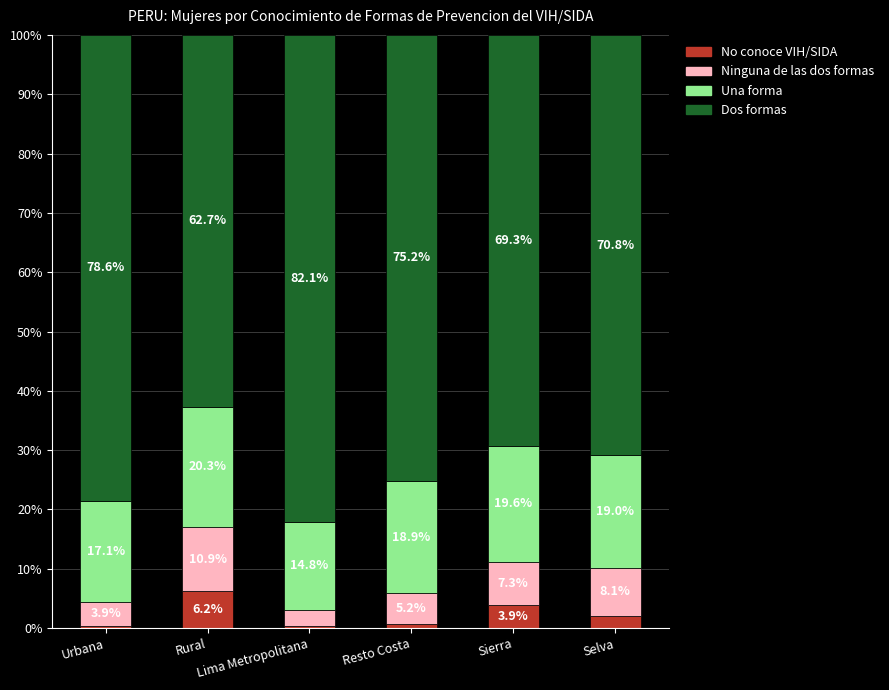

What is the maximum value for No conoce VIH/SIDA?

6.2